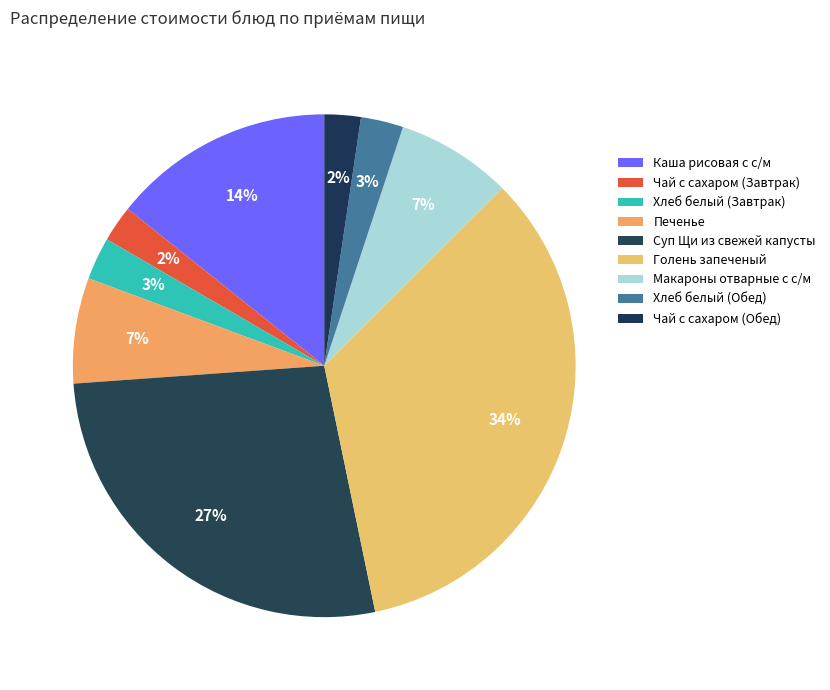

True or false: Чай с сахаром (Обед) accounts for 2% of the total.

True